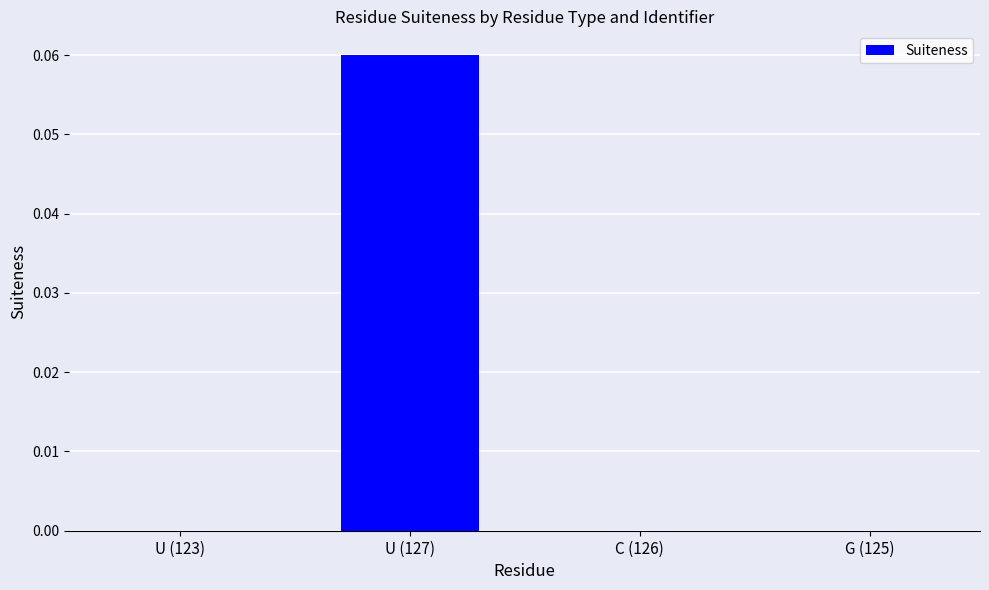

How many values are between 0 and 1?

4